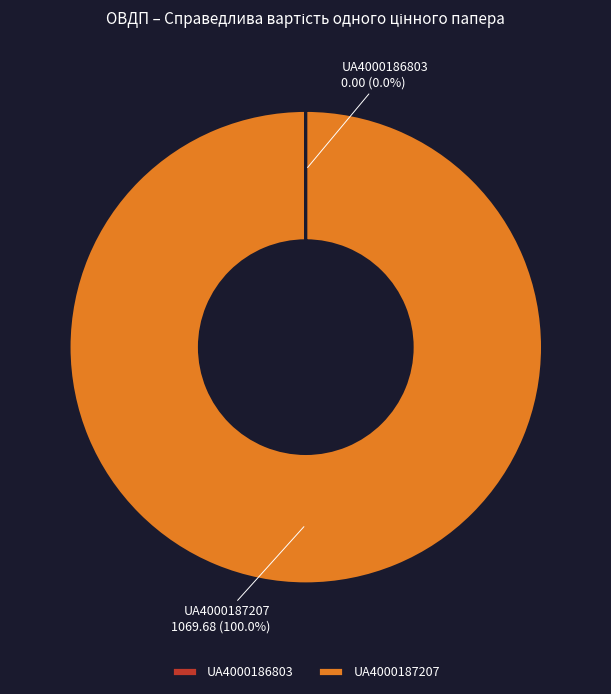

The UA4000187207 slice represents 100% of the pie. True or false?

True